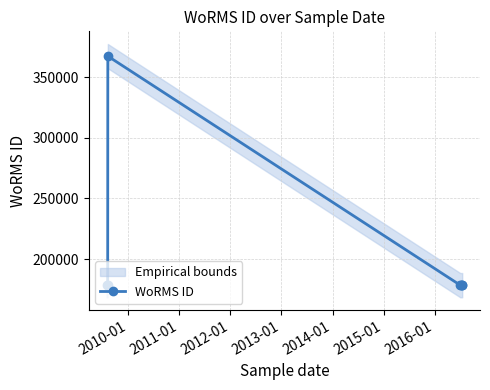

What is the lowest value of the WoRMS ID series?

178583